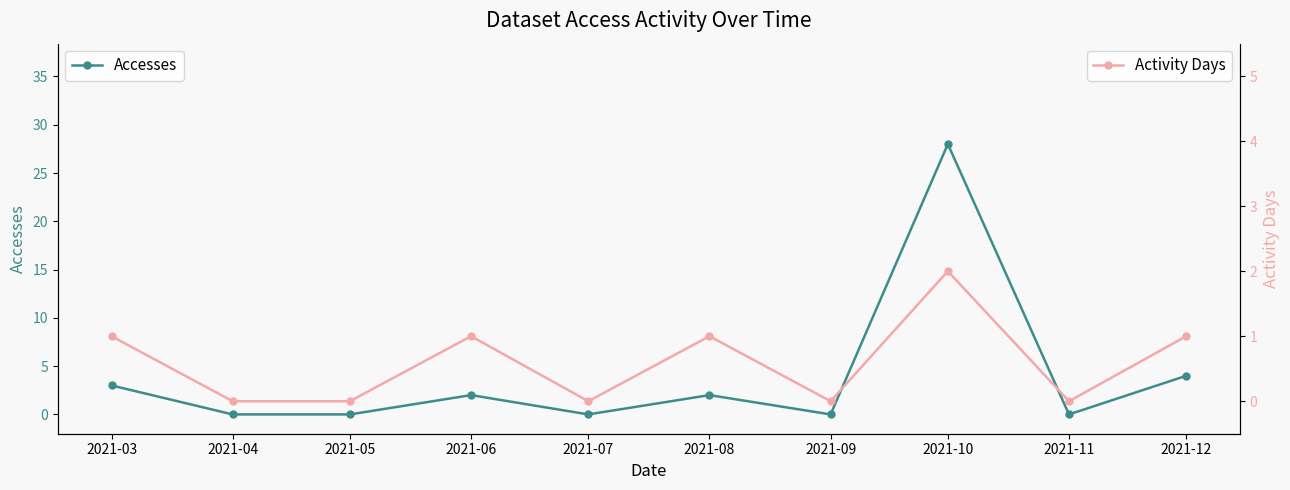

Reading right to left, extract all data points from this chart.

Accesses: 4	0	28	0	2	0	2	0	0	3
Activity Days: 1	0	2	0	1	0	1	0	0	1